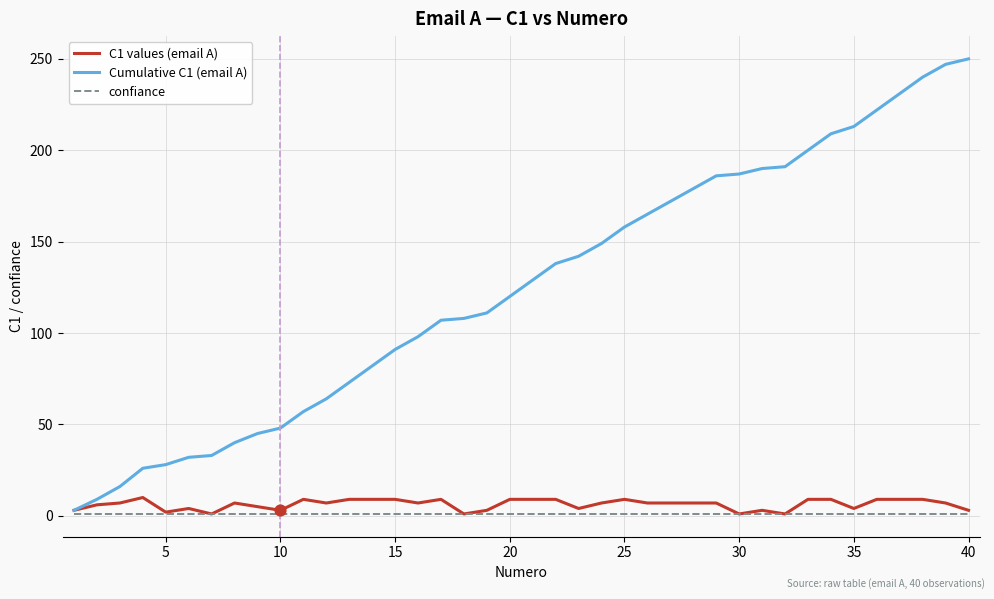

Which series has the widest spread of values?

Cumulative C1 (email A)